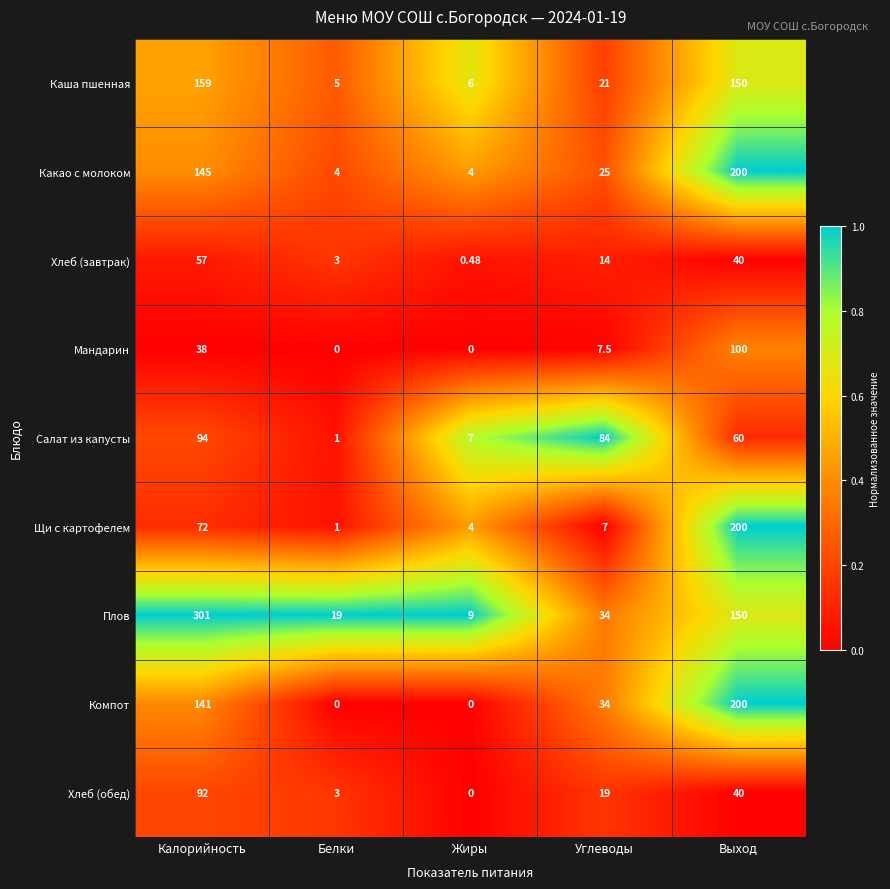

Which series changed the most between Калорийность and Выход?

Плов